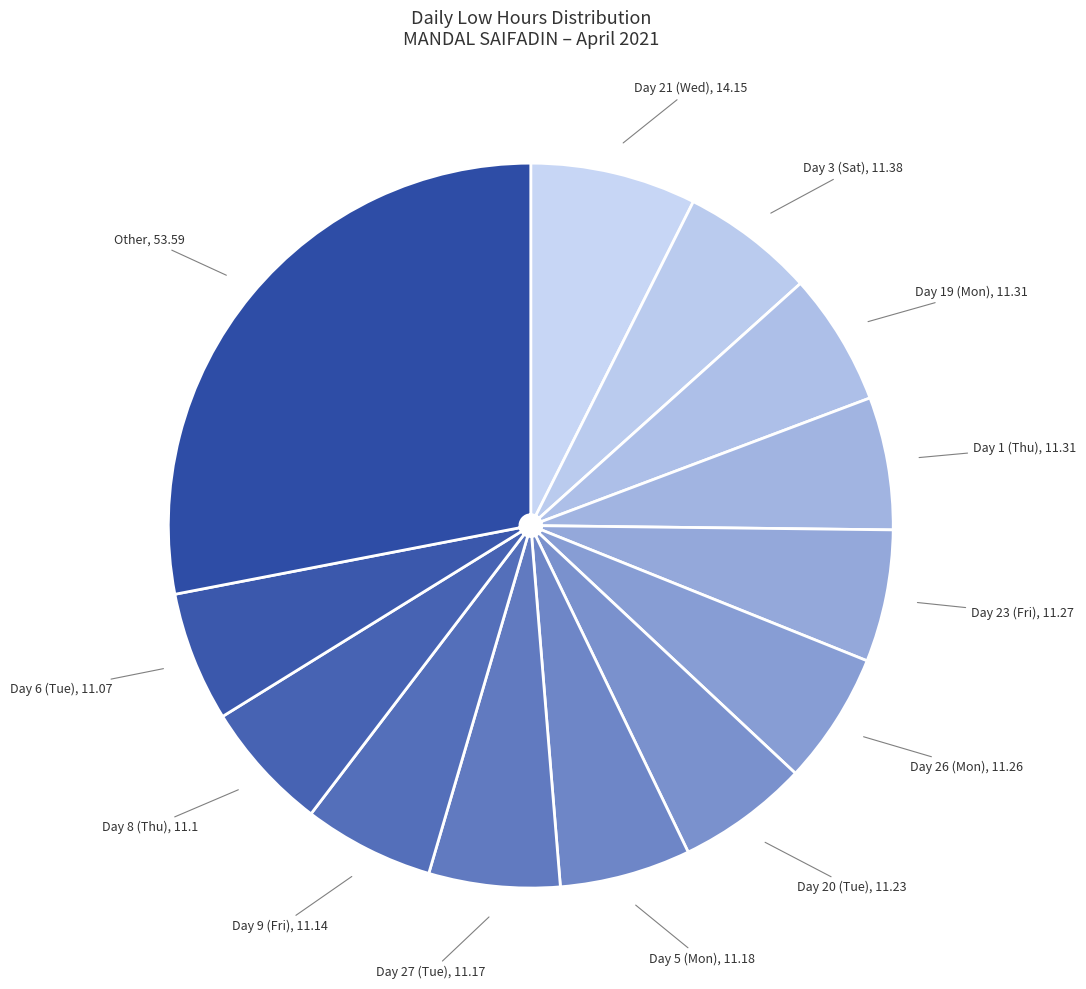

How many segments does this pie chart have?

13